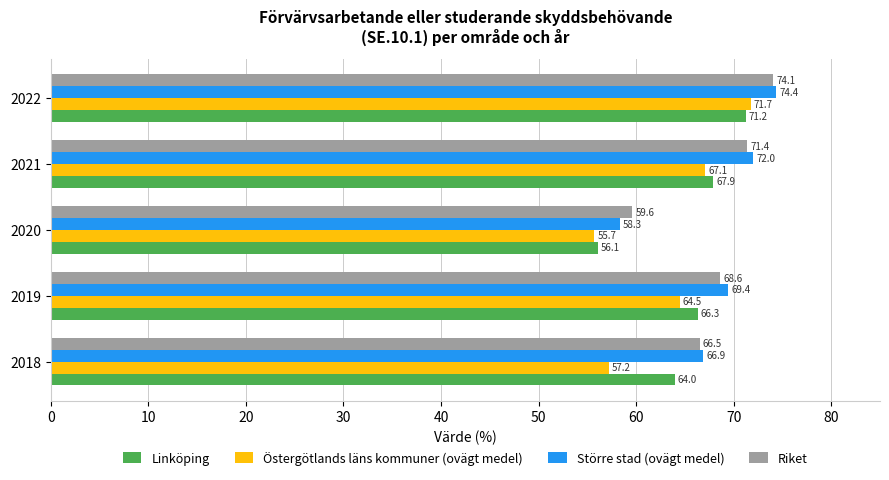

List the series in order of their peak value, highest first.

Större stad (ovägt medel), Riket, Östergötlands läns kommuner (ovägt medel), Linköping